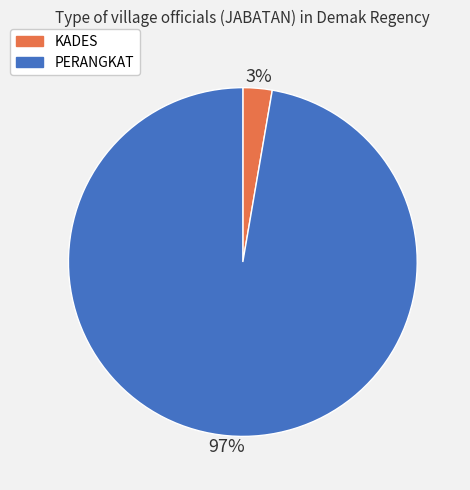

To the nearest percent, what is the combined percentage of PERANGKAT and KADES?

100%